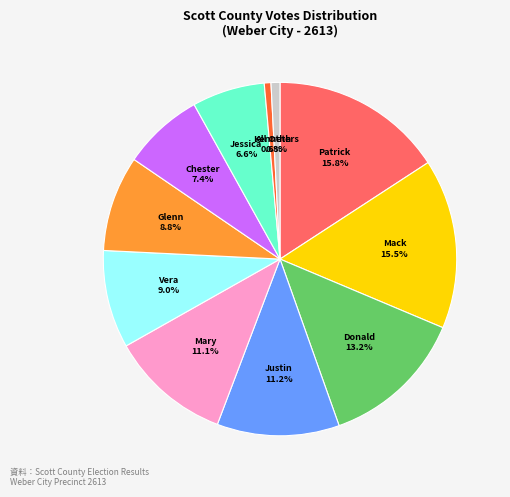

Is there a majority slice in this chart?

No